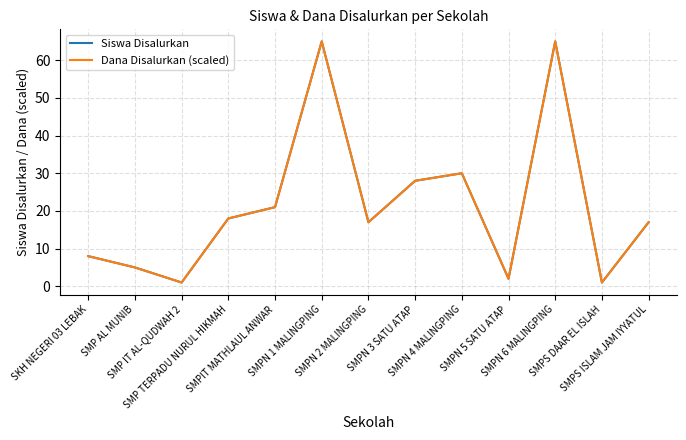

At which category is the sum across all series the highest?

SMPN 1 MALINGPING